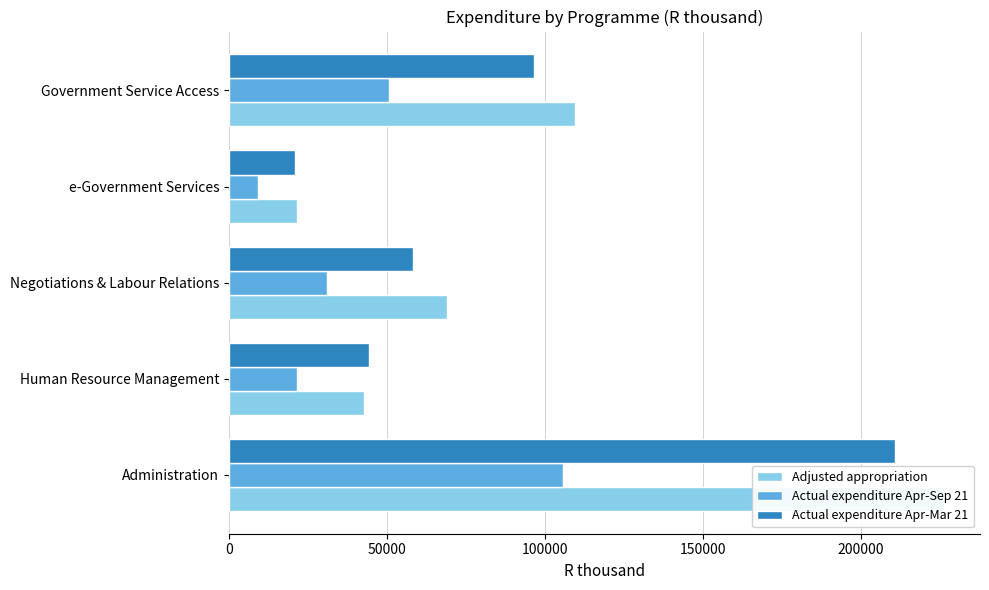

True or false: Adjusted appropriation has a value of 109438 at Government Service Access.

True